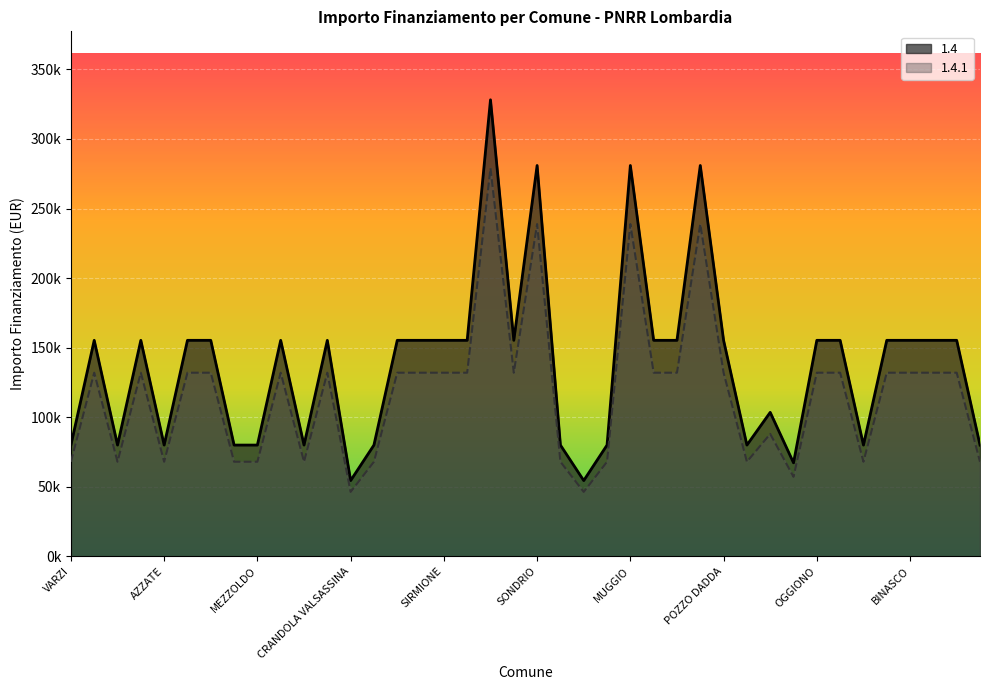

How many series are shown in this chart?

2